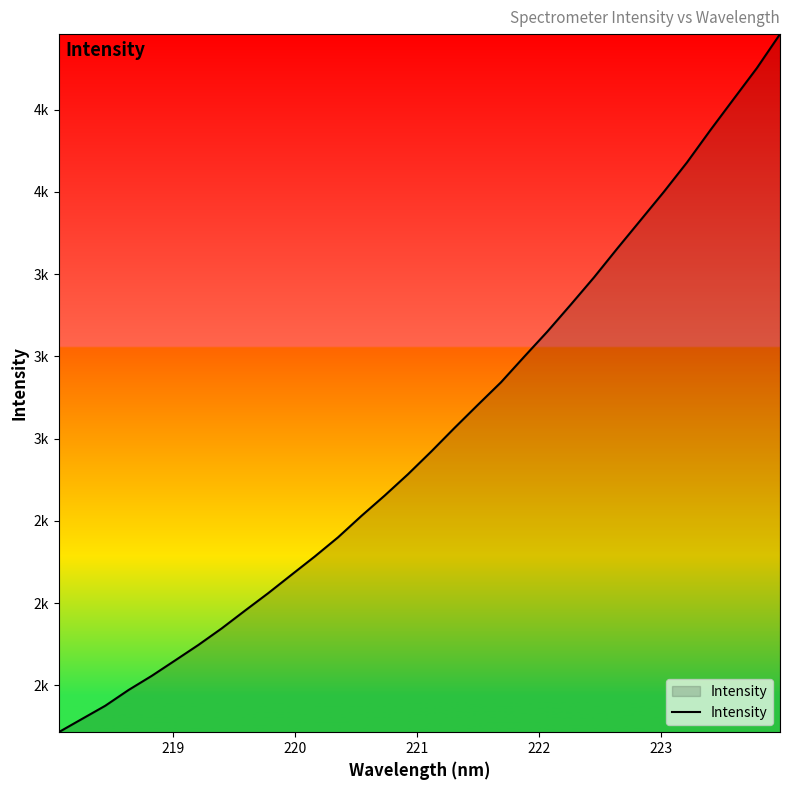

Does the chart display data point markers on the line(s)?

No